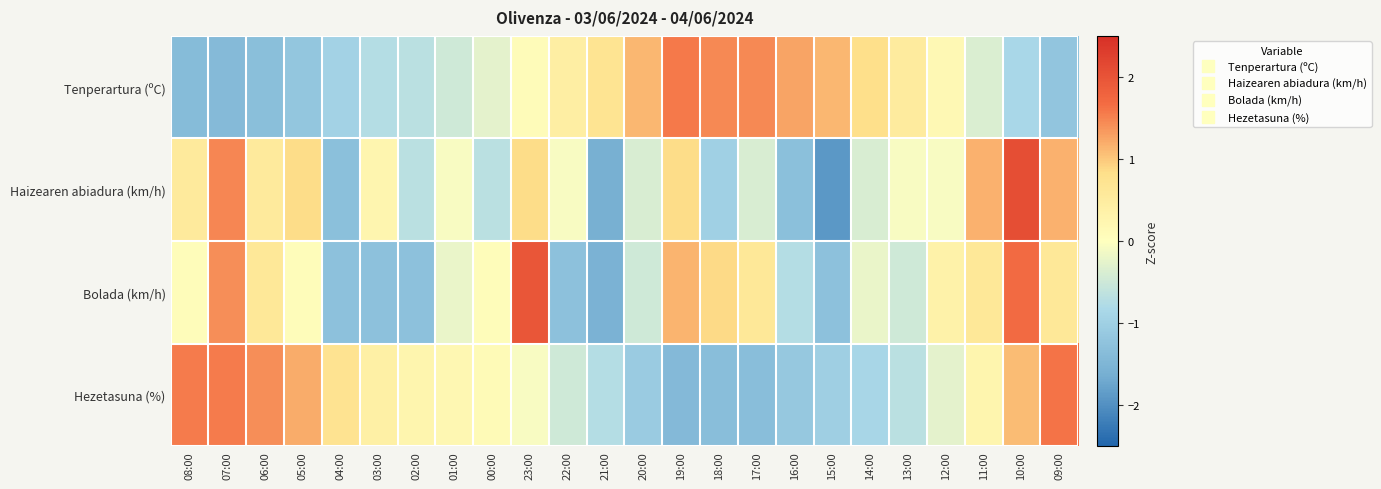

Reading right to left, transcribe all the data shown in this chart.

Tenperartura (ºC): 09:00=-1.2	10:00=-0.8	11:00=-0.4	12:00=0.2	13:00=0.5	14:00=0.8	15:00=1.1	16:00=1.3	17:00=1.5	18:00=1.5	19:00=1.6	20:00=1.1	21:00=0.7	22:00=0.4	23:00=0.1	00:00=-0.3	01:00=-0.5	02:00=-0.7	03:00=-0.7	04:00=-1.0	05:00=-1.2	06:00=-1.3	07:00=-1.4	08:00=-1.4
Haizearen abiadura (km/h): 09:00=1.2	10:00=2.1	11:00=1.2	12:00=-0.1	13:00=-0.1	14:00=-0.4	15:00=-1.9	16:00=-1.3	17:00=-0.4	18:00=-1.0	19:00=0.9	20:00=-0.4	21:00=-1.6	22:00=-0.1	23:00=0.9	00:00=-0.7	01:00=-0.1	02:00=-0.7	03:00=0.2	04:00=-1.3	05:00=0.9	06:00=0.6	07:00=1.5	08:00=0.6
Bolada (km/h): 09:00=0.6	10:00=1.7	11:00=0.6	12:00=0.3	13:00=-0.5	14:00=-0.2	15:00=-1.3	16:00=-0.7	17:00=0.6	18:00=0.9	19:00=1.1	20:00=-0.5	21:00=-1.5	22:00=-1.3	23:00=2.0	00:00=0.1	01:00=-0.2	02:00=-1.3	03:00=-1.3	04:00=-1.3	05:00=0.1	06:00=0.6	07:00=1.4	08:00=0.1
Hezetasuna (%): 09:00=1.6	10:00=1.1	11:00=0.3	12:00=-0.3	13:00=-0.7	14:00=-0.9	15:00=-1.0	16:00=-1.1	17:00=-1.3	18:00=-1.3	19:00=-1.4	20:00=-1.1	21:00=-0.7	22:00=-0.5	23:00=-0.1	00:00=0.1	01:00=0.2	02:00=0.3	03:00=0.4	04:00=0.7	05:00=1.2	06:00=1.4	07:00=1.5	08:00=1.5